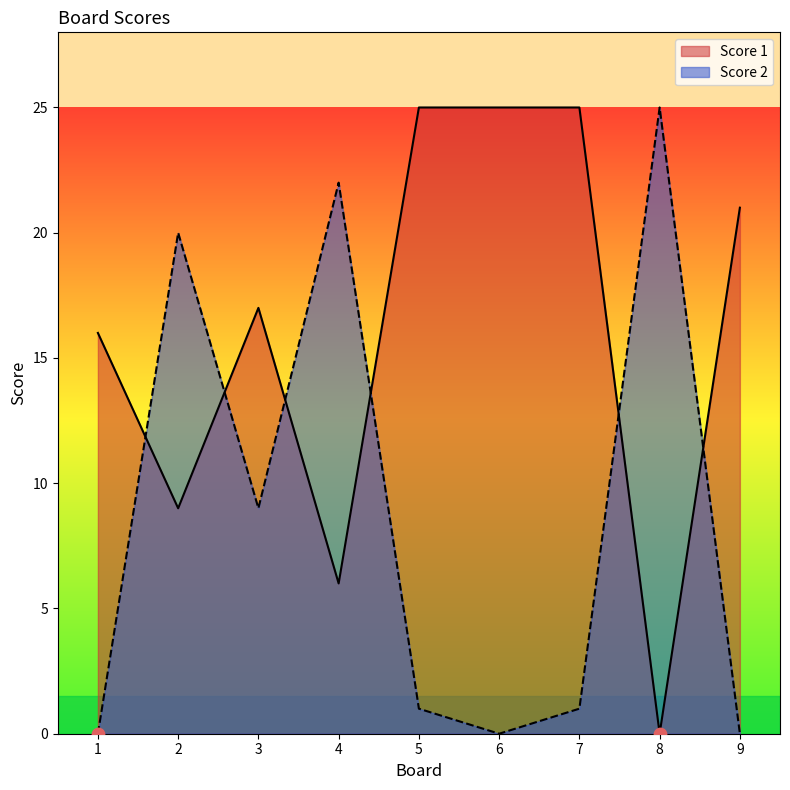

At how many categories does at least one series exceed 0?

9